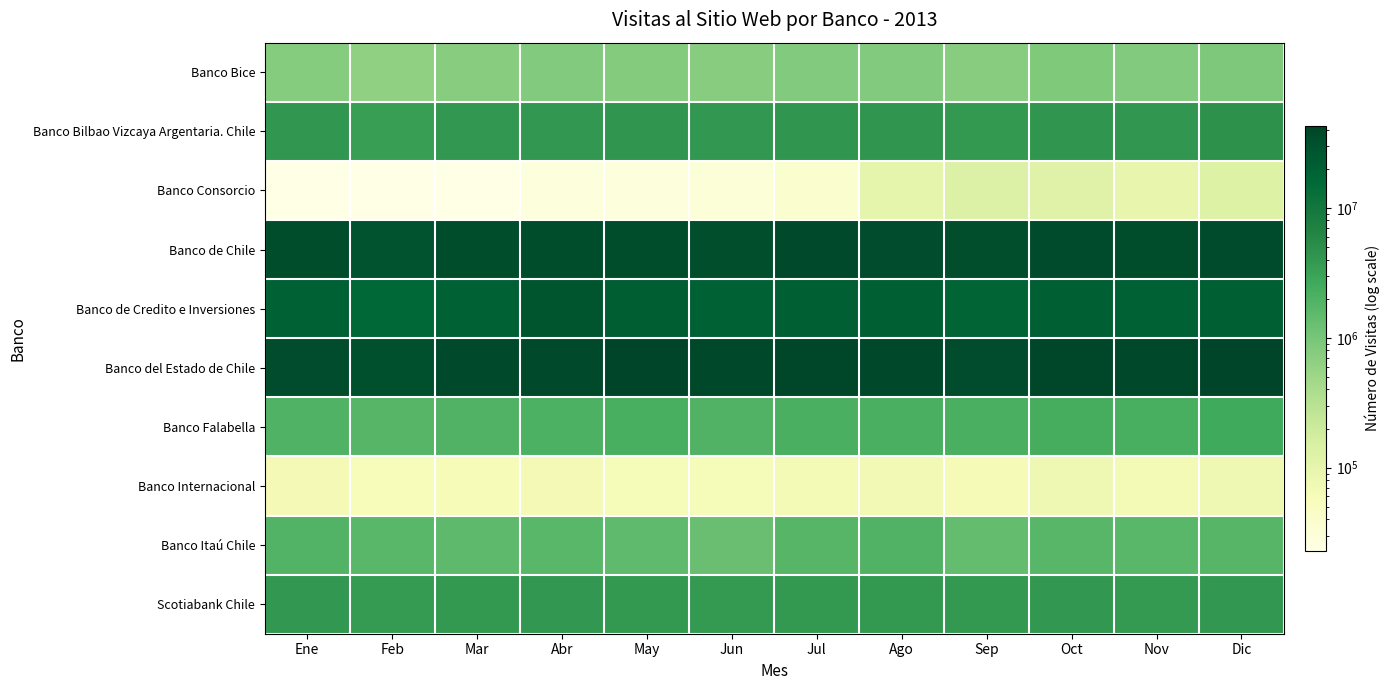

Rank the series at Dic from lowest to highest value.

Banco Internacional, Banco Consorcio, Banco Bice, Banco Itaú Chile, Banco Falabella, Scotiabank Chile, Banco Bilbao Vizcaya Argentaria. Chile, Banco de Credito e Inversiones, Banco de Chile, Banco del Estado de Chile